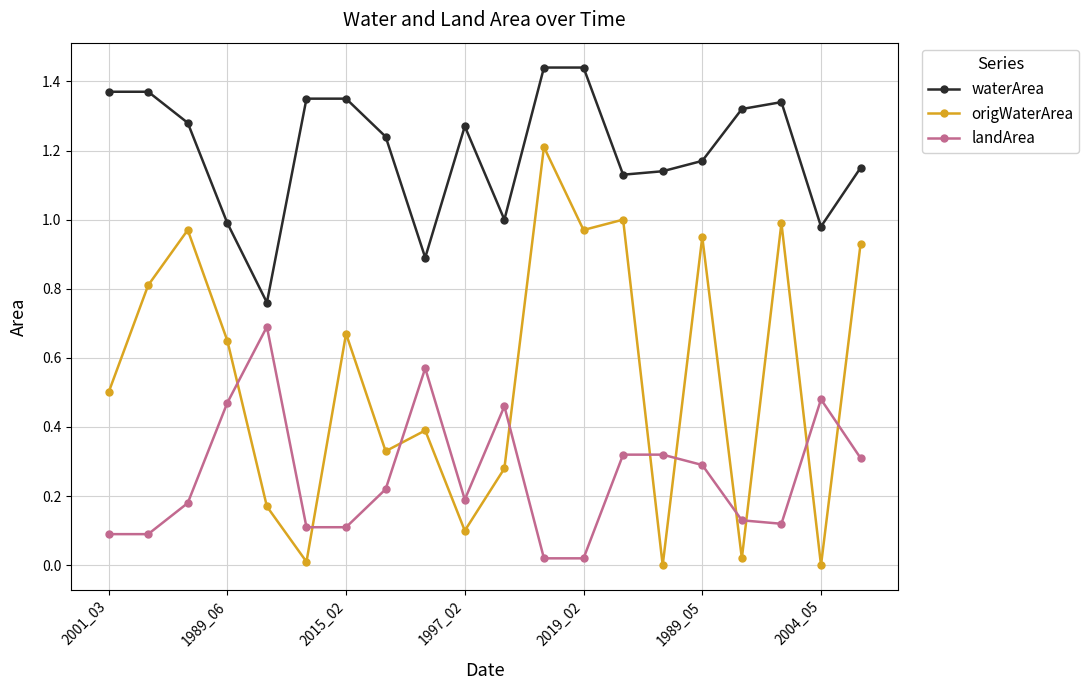

Rank the series by their maximum value, from highest to lowest.

waterArea, origWaterArea, landArea